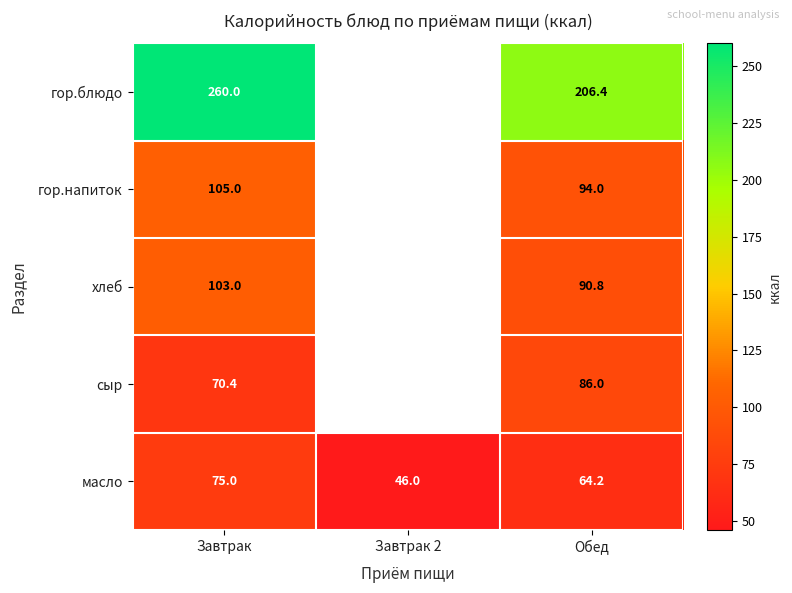

What is the difference between the масло values at Обед and Завтрак?

10.8